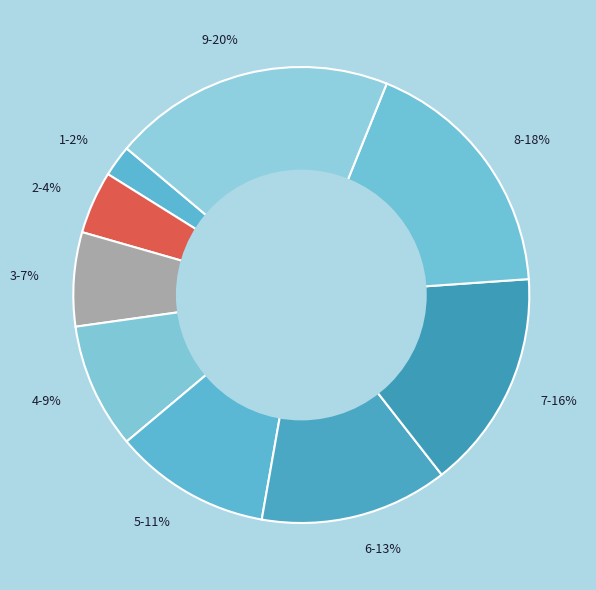

Which slice is the largest?

9